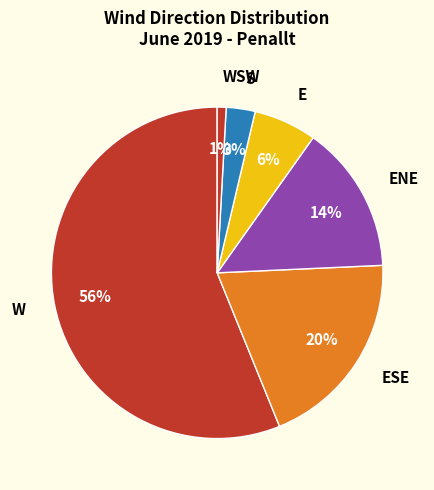

Does any single category account for the majority?

Yes